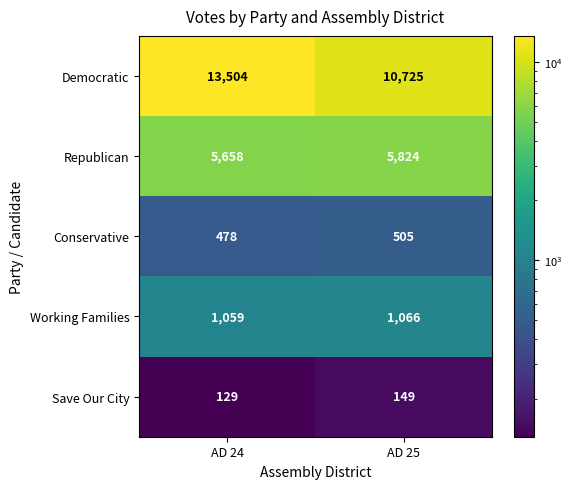

Reading right to left, list all the values displayed in this chart.

Democratic: AD 25=10725	AD 24=13504
Republican: AD 25=5824	AD 24=5658
Conservative: AD 25=505	AD 24=478
Working Families: AD 25=1066	AD 24=1059
Save Our City: AD 25=149	AD 24=129